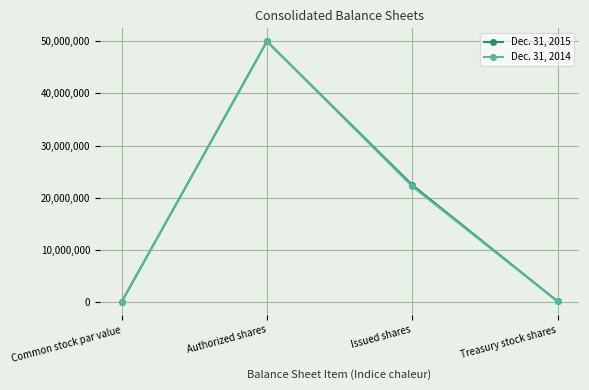

At which category is the sum across all series the highest?

Authorized shares